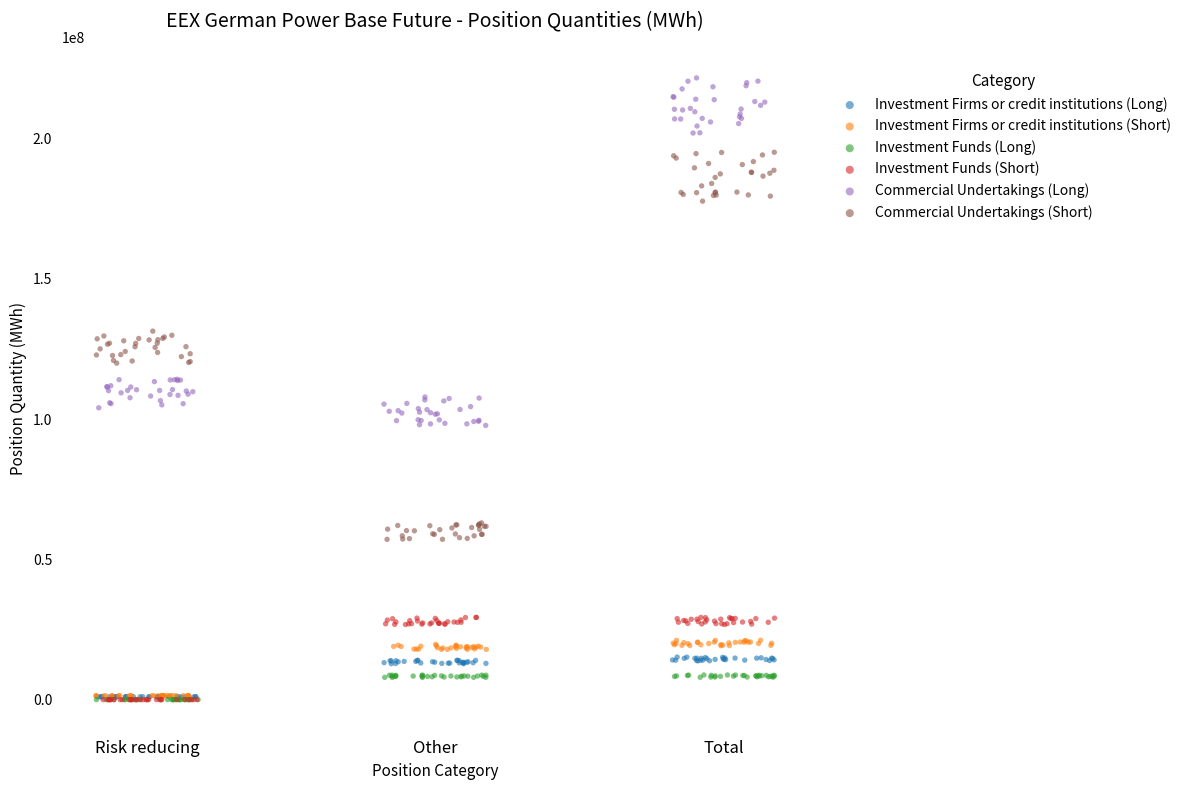

Which series contains the highest Y value?

Commercial Undertakings (Long)